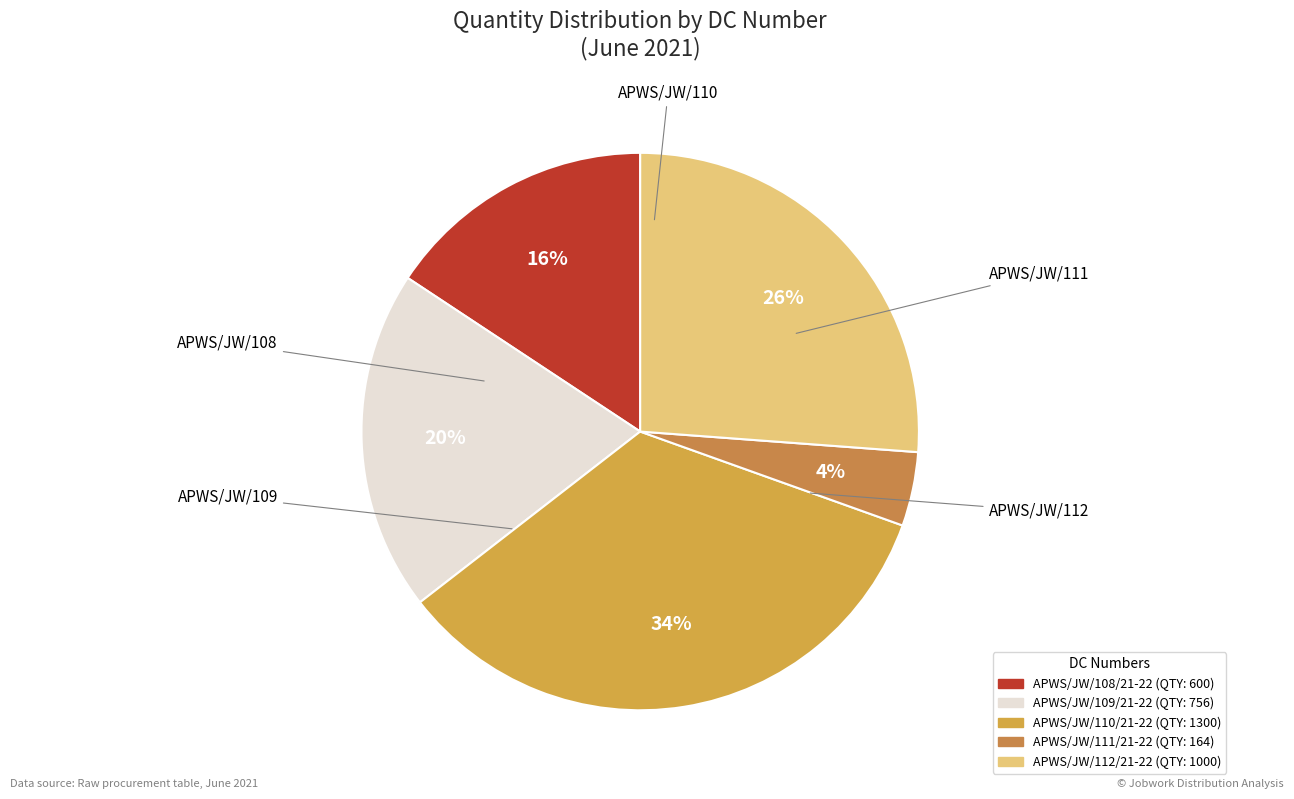

How many slices are in this pie chart?

5